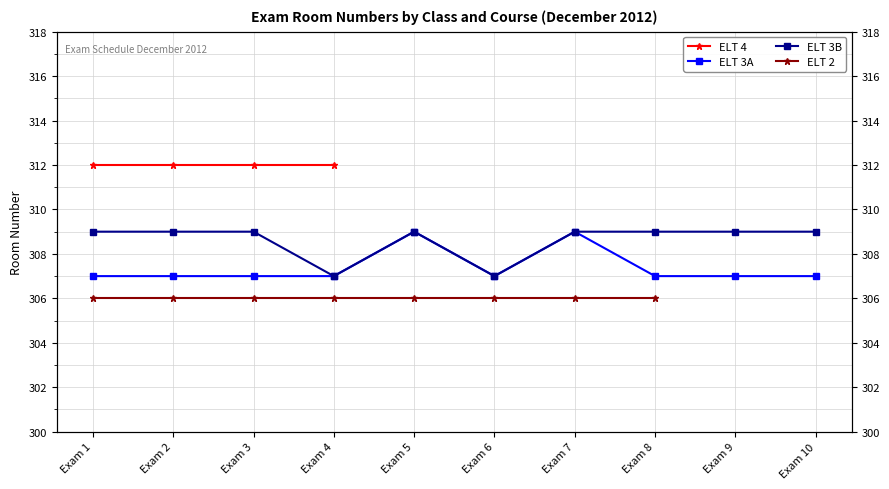

What is the sum of the ELT 3B values at Exam 5 and Exam 7?

618